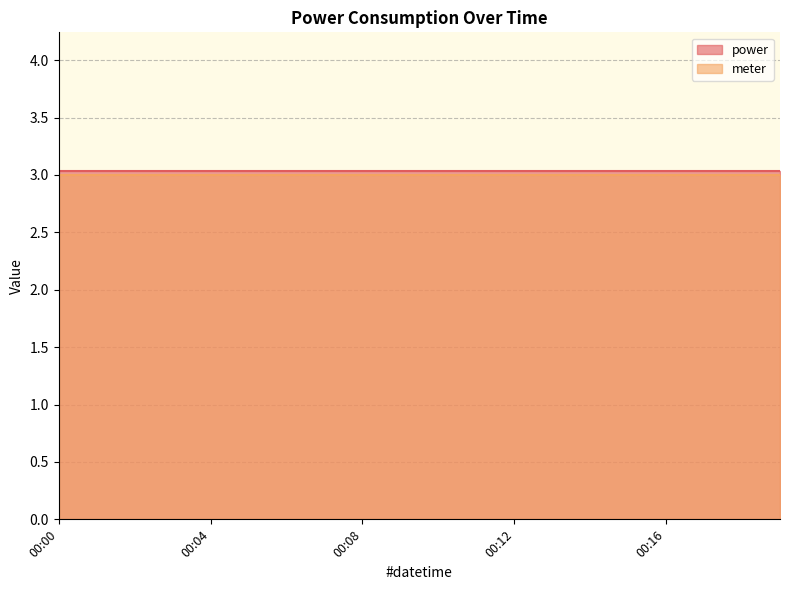

At 00:02, list the series in order from smallest to largest.

meter, power